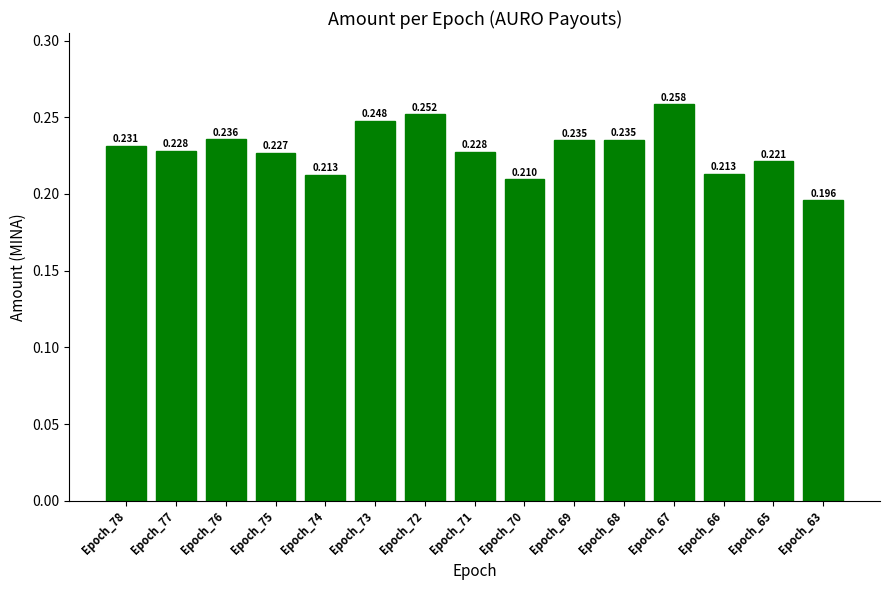

Between Epoch_70 and Epoch_67, which is larger?

Epoch_67